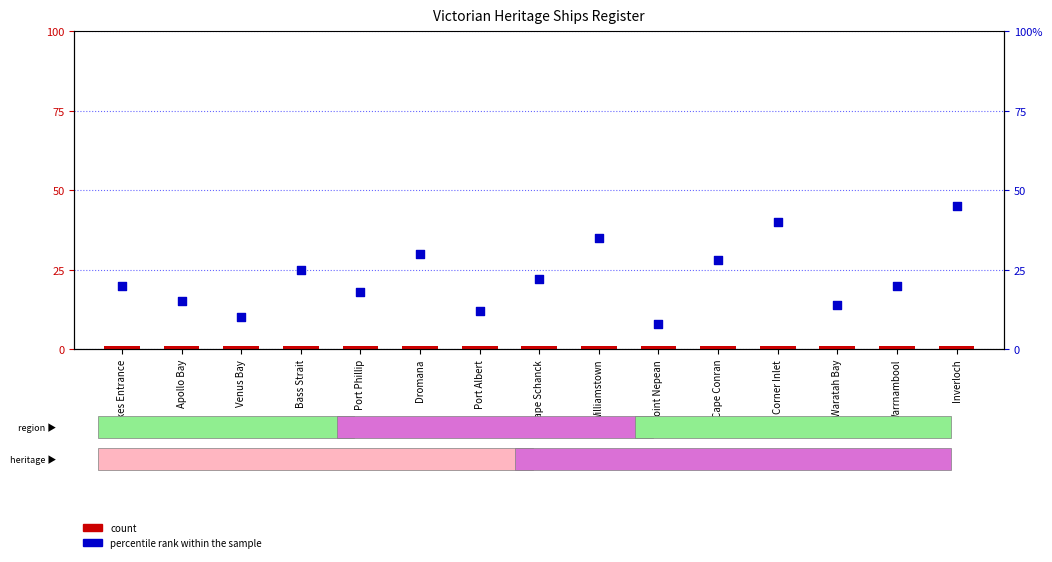

At how many categories does at least one series exceed 3?

15